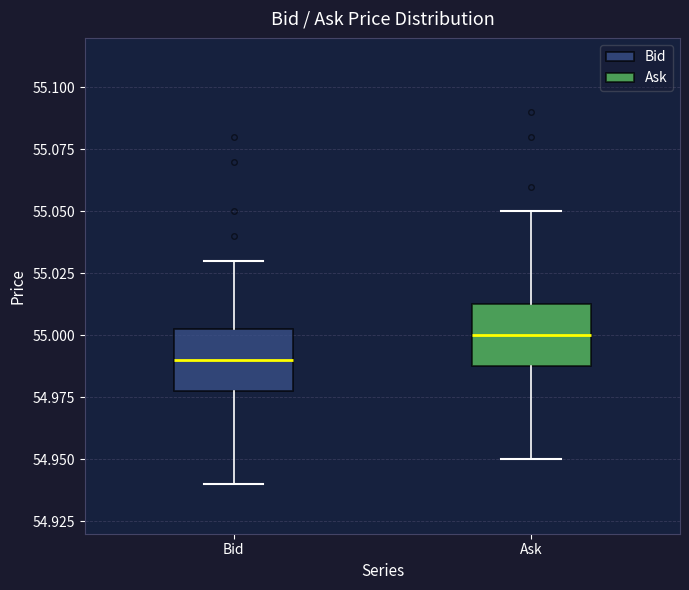

Reading left to right, transcribe this box plot: for each box, give where its median line is, the range the box spans, and where its two whiskers end, as read against the y-axis. The values are not printed on the chart, so give them approximately, as read against the axis.

Bid: median 54.990, box 54.980 to 55.005, whiskers 54.940 to 55.030
Ask: median 55.000, box 54.990 to 55.015, whiskers 54.950 to 55.050